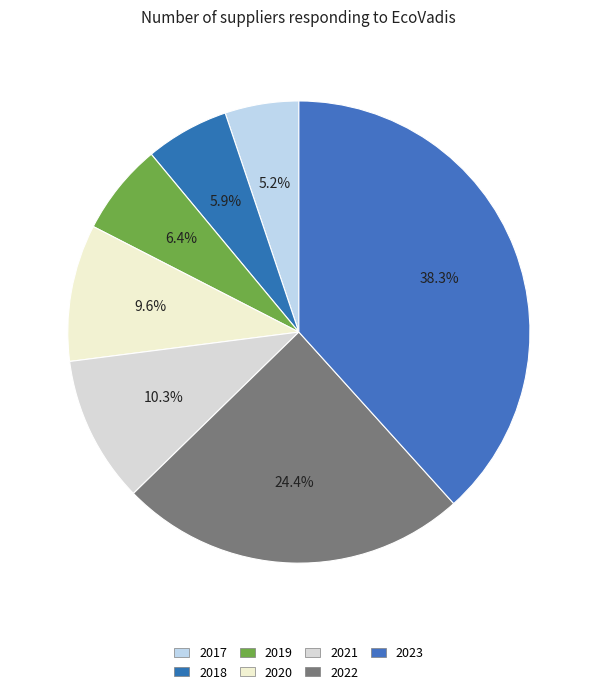

To the nearest percent, what is the average slice percentage?

14%